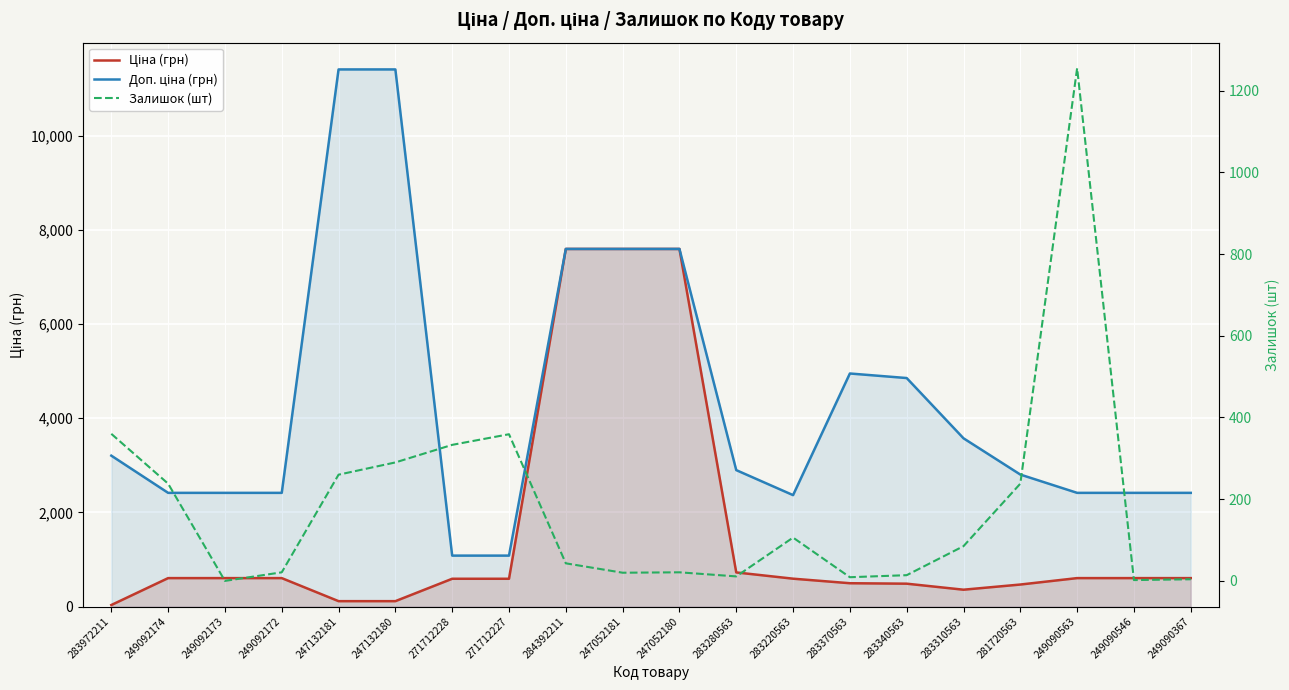

Rank the categories by Залишок (шт) value from lowest to highest.

249092173, 249090546, 249090367, 283370563, 283280563, 283340563, 247052181, 249092172, 247052180, 284392211, 283310563, 283220563, 249092174, 281720563, 247132181, 247132180, 271712228, 271712227, 283972211, 249090563